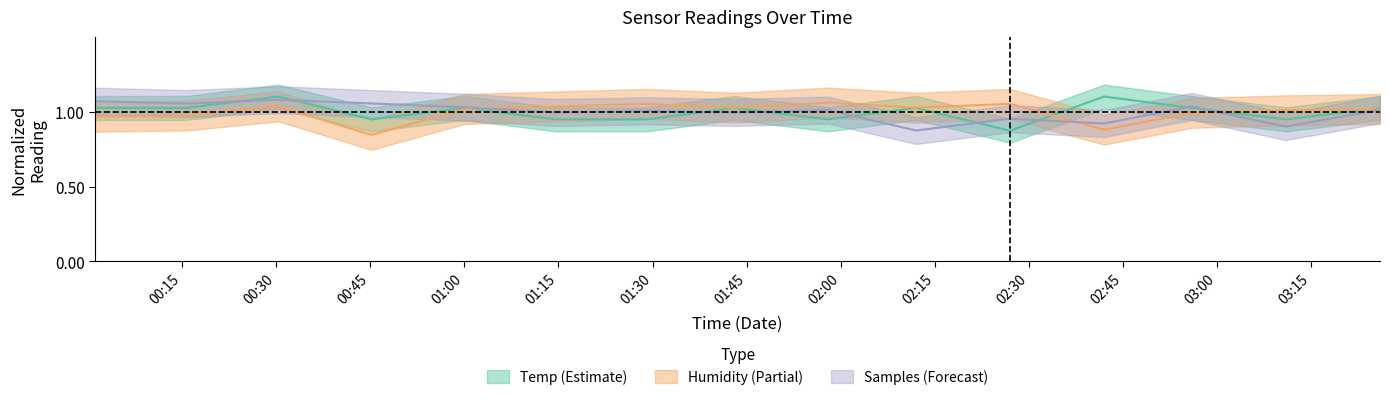

At which label does Samples reach its peak?

2023/09/26 00:30:19